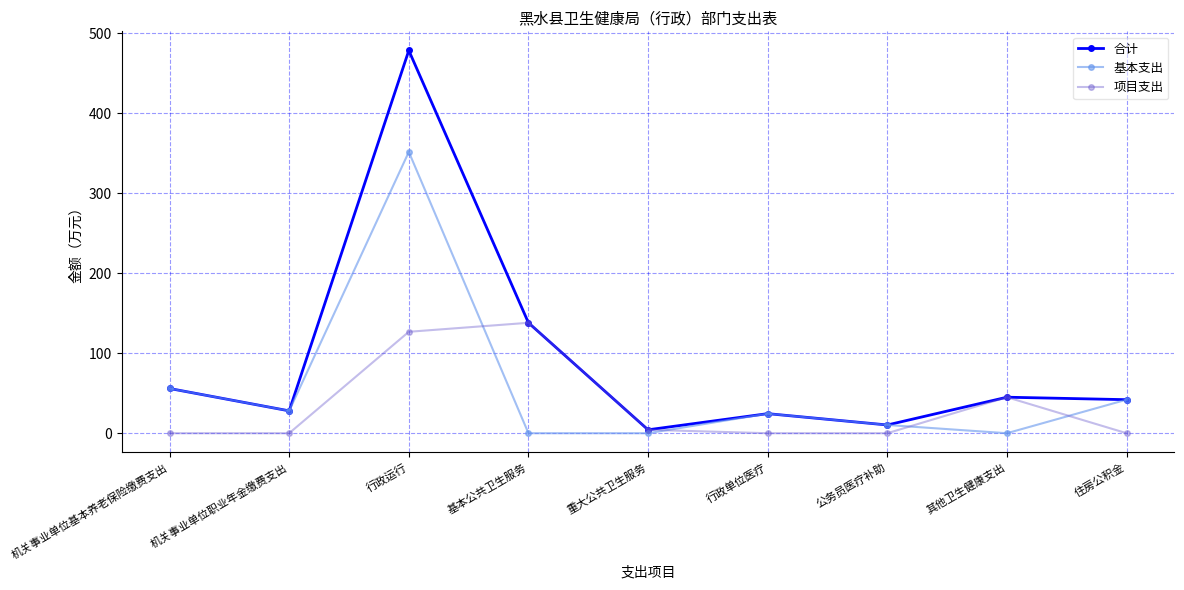

Which category has the highest value in the 项目支出 series?

基本公共卫生服务